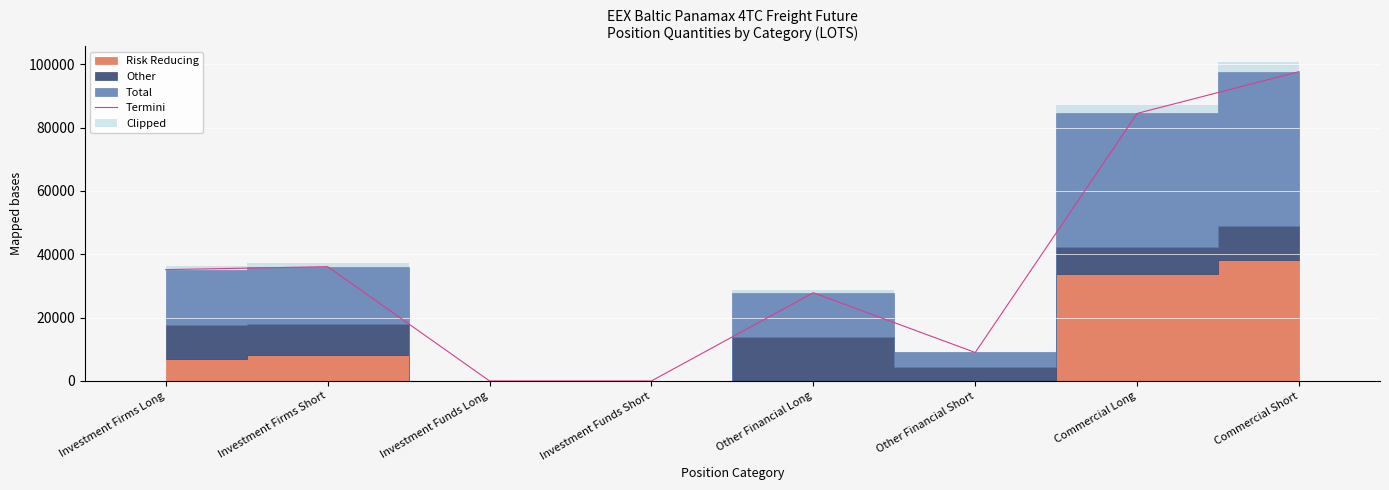

What is the approximate value at Investment Firms Short?

36094.6